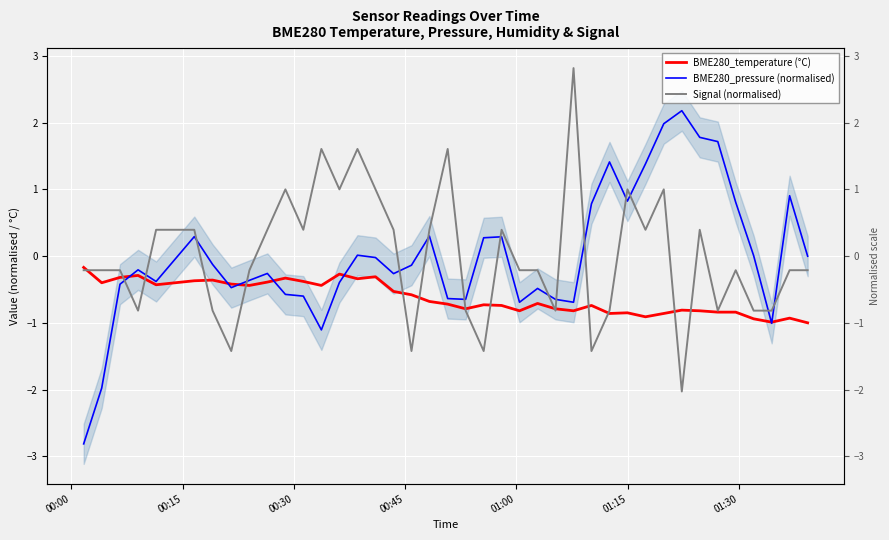

How many intersections are there between BME280_temperature (°C) and BME280_pressure (normalised)?

7